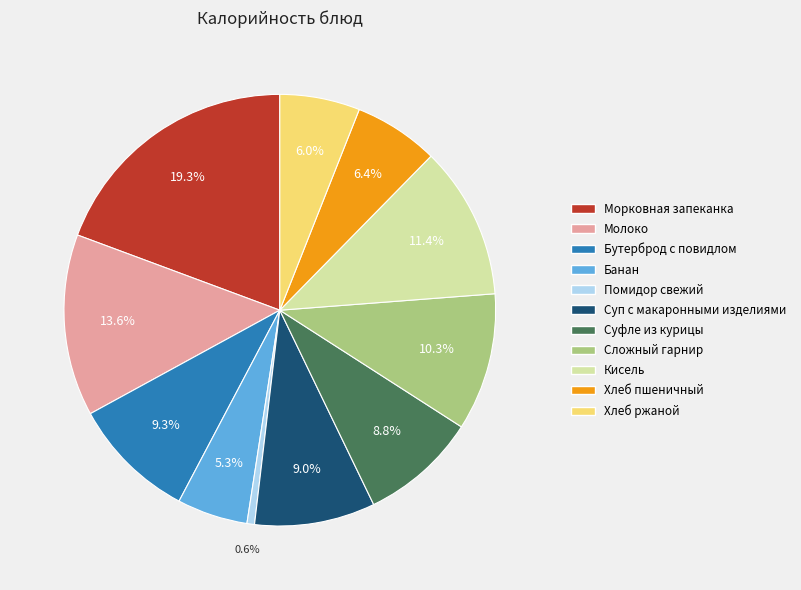

To the nearest percent, what portion does Молоко represent?

14%